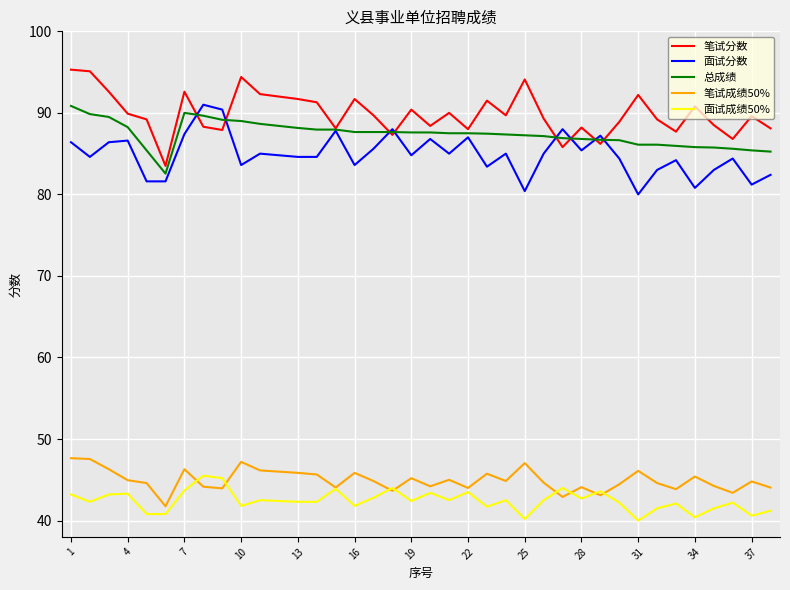

True or false: 面试分数 and 面试成绩50% cross at least once.

False